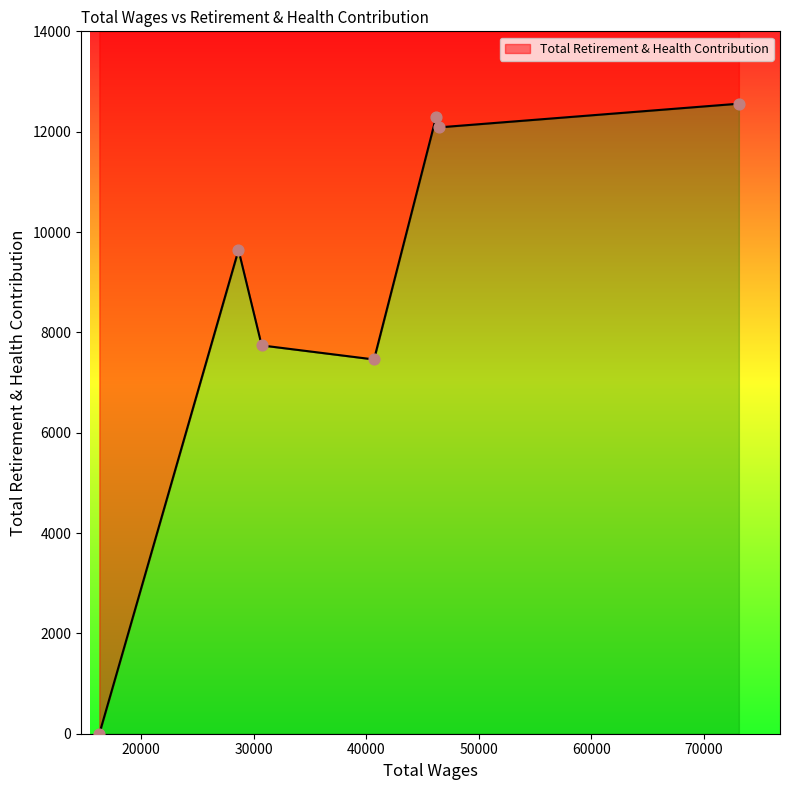

What is the change in value from 73117.0 to 40691.0?

-5098